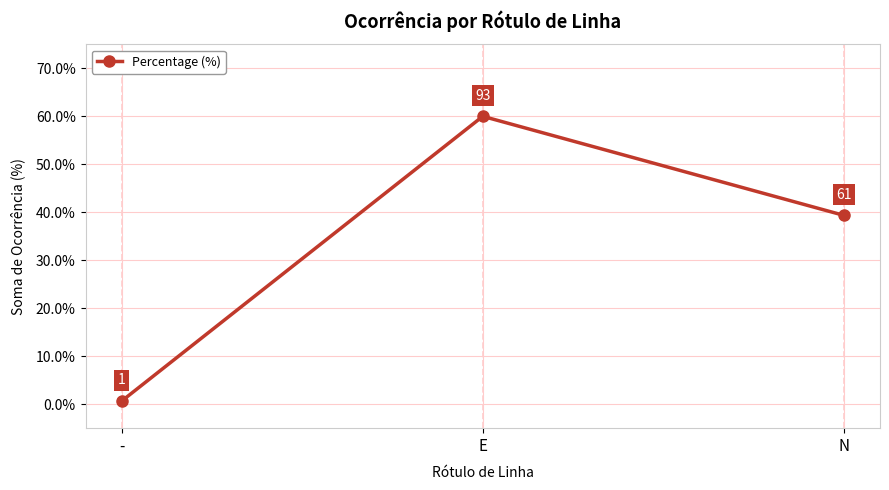

What is the label of the 1st point from the left?

-